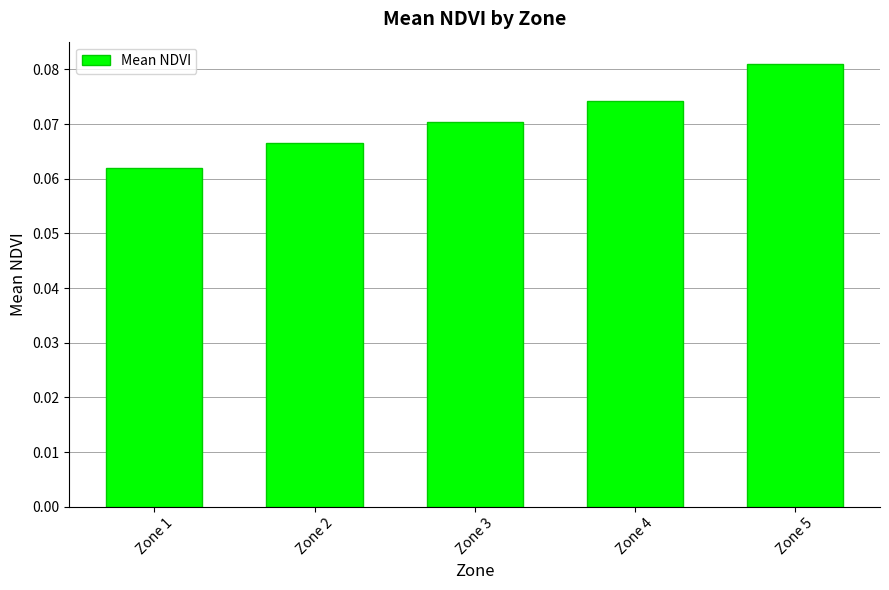

Where is the data nearest to the value 0?

Zone 1